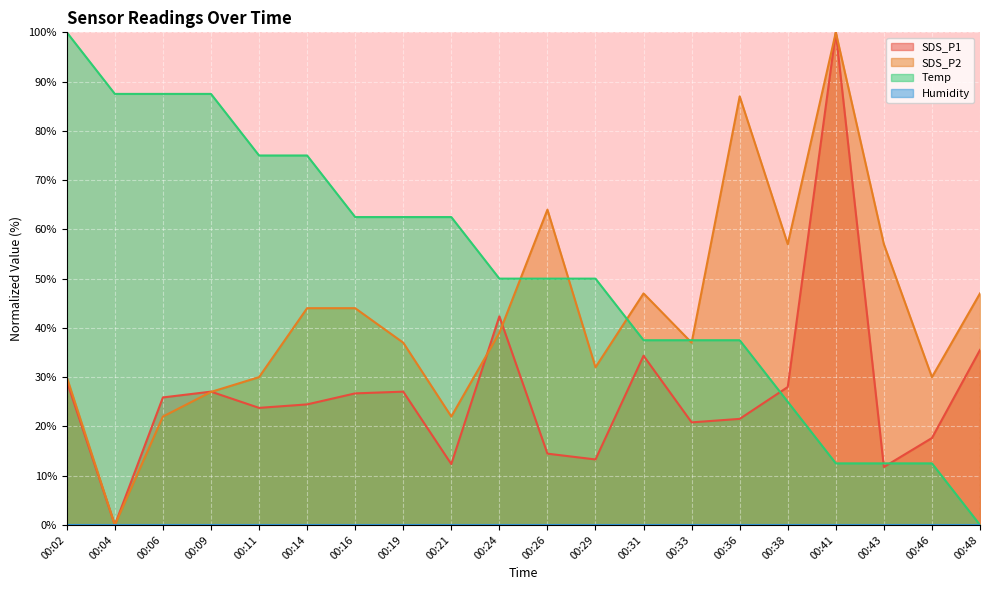

How many values in the SDS_P2 series exceed 39?

10